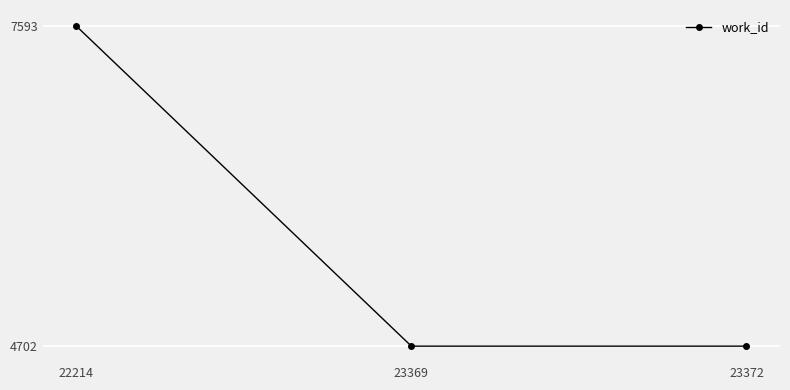

Approximately how many times larger is the value at 22214 compared to 23369?

1.6